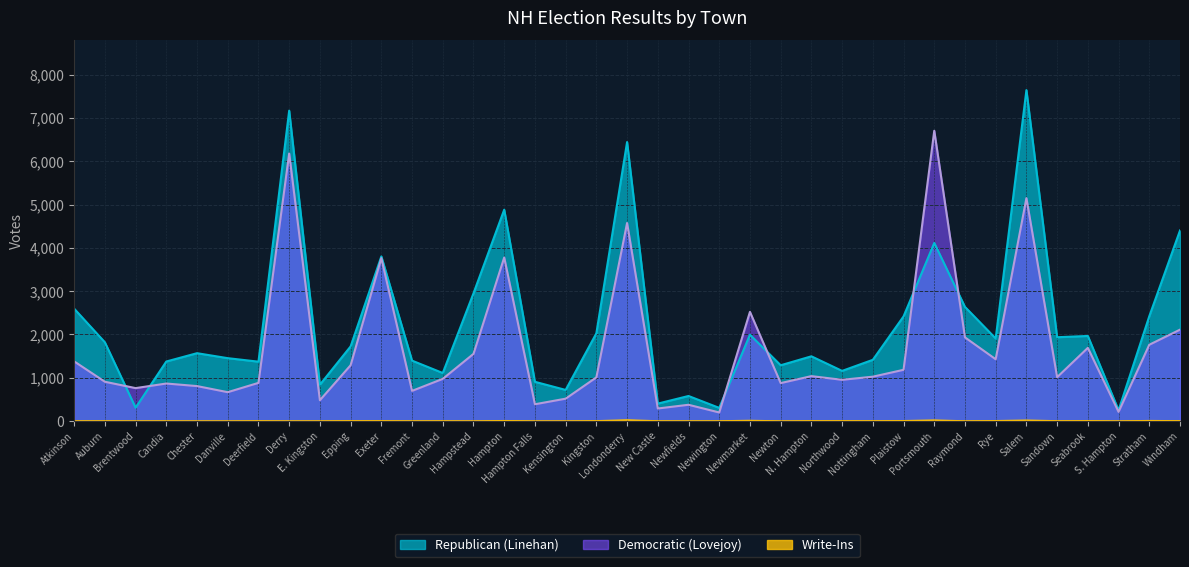

How many series are shown in this chart?

3